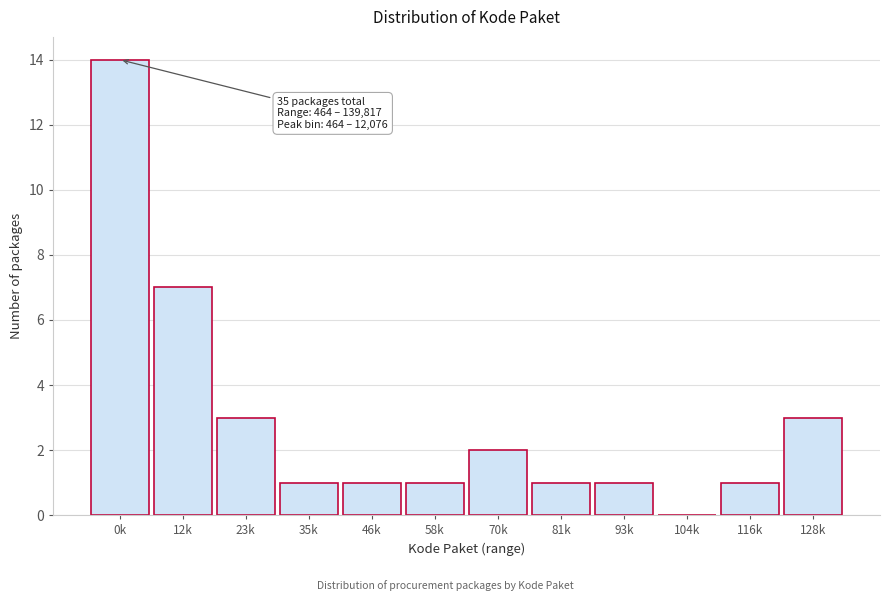

Reading left to right, transcribe all the data shown in this chart.

0k=14	12k=7	23k=3	35k=1	46k=1	58k=1	70k=2	81k=1	93k=1	104k=0	116k=1	128k=3